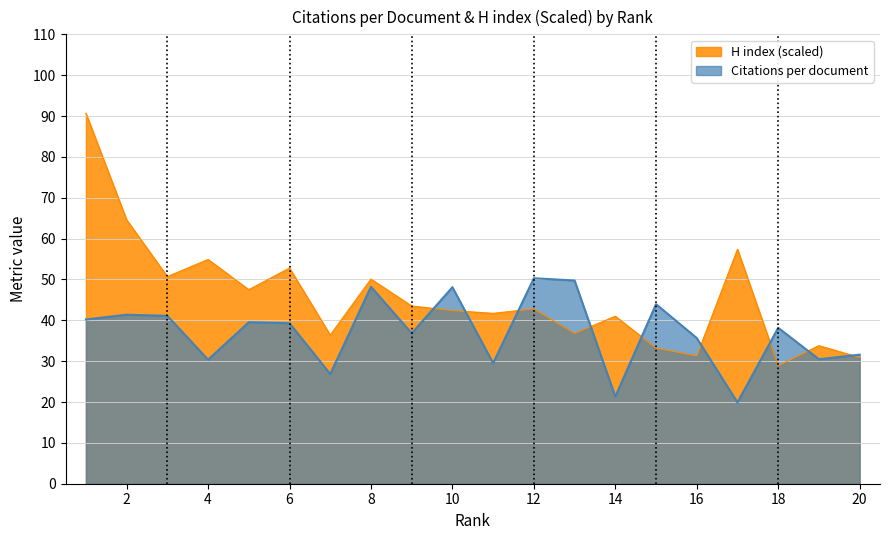

Where is H index nearest to the value 59?

17